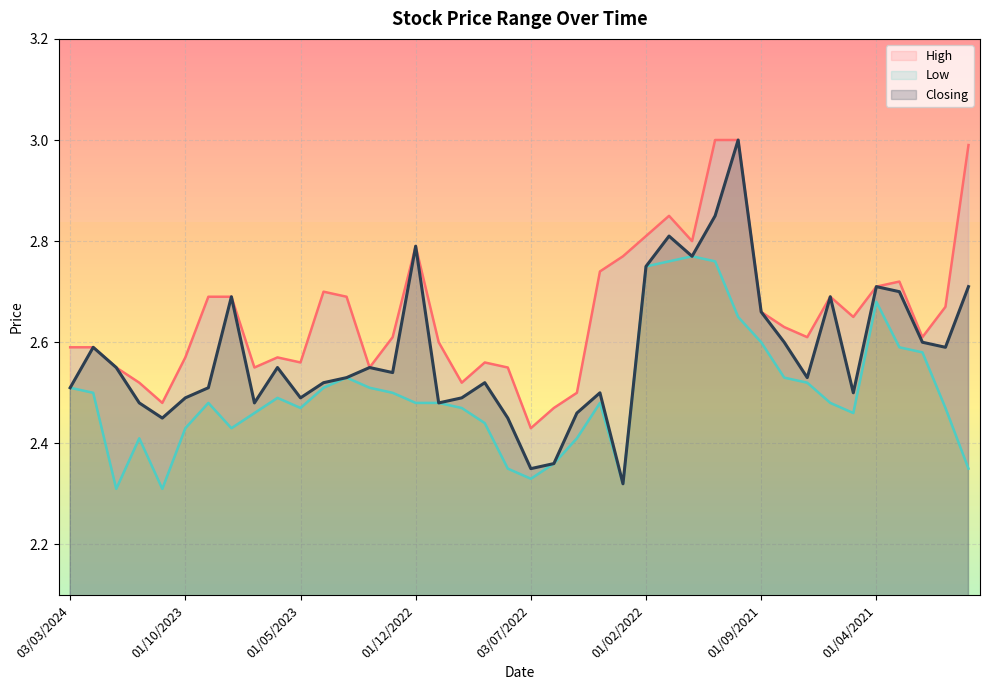

What is the label of the 23rd point from the left?

08/05/2022